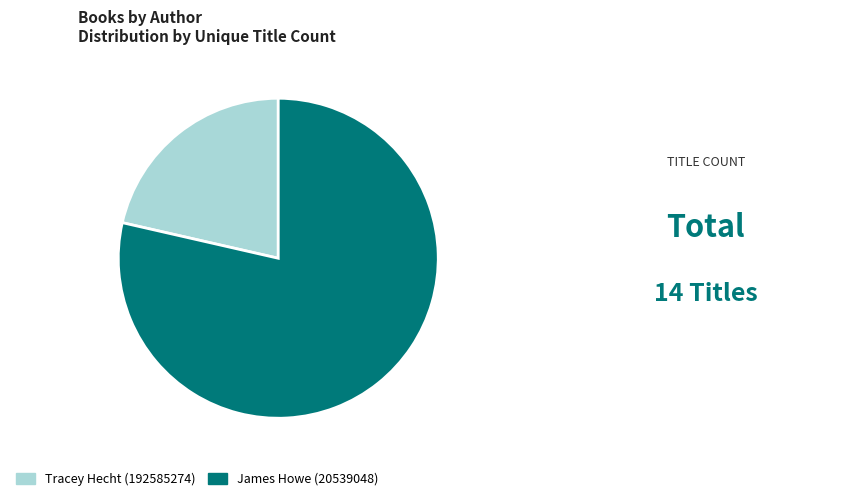

Is the sum of Tracey Hecht (192585274) and James Howe (20539048) greater than half?

Yes